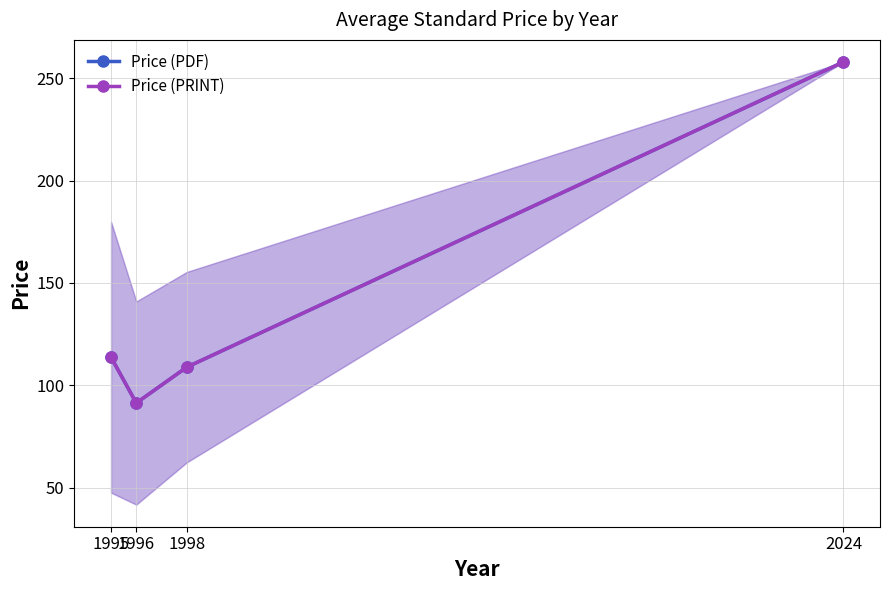

At 1995, list the series in order from smallest to largest.

Price (PDF), Price (PRINT)